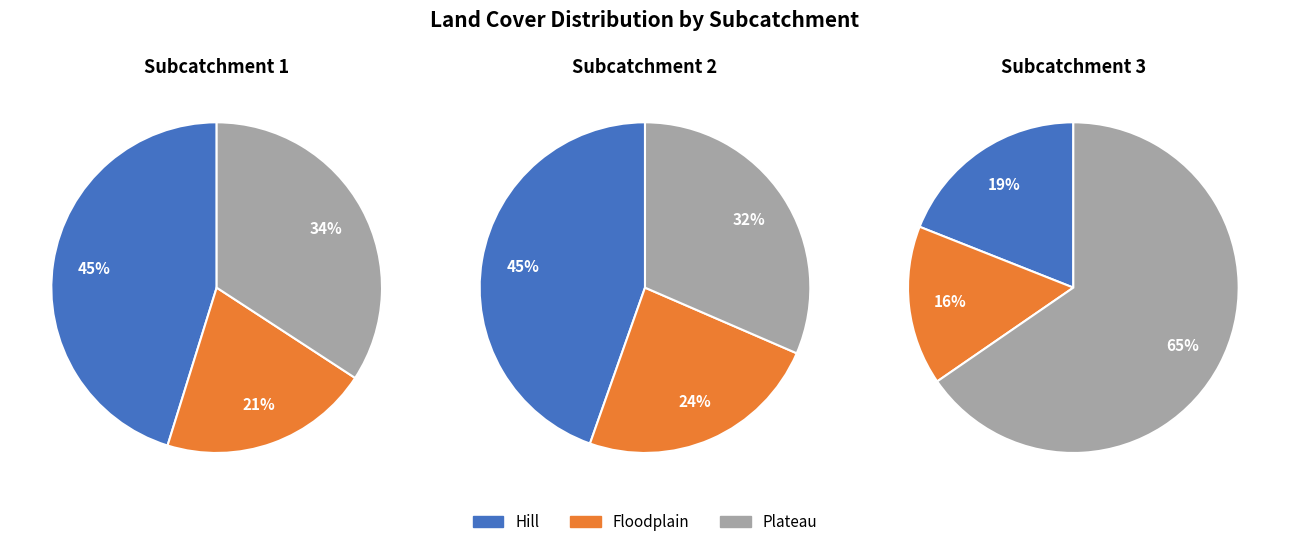

How many segments does this pie chart have?

3